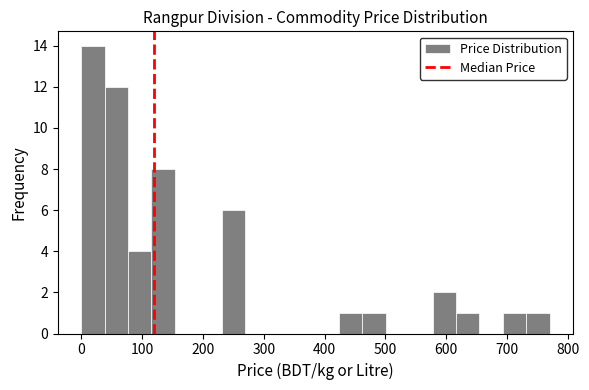

Around what value on the x-axis is the tallest bar? Give the approximate position of its centre, as read against the axis.

20